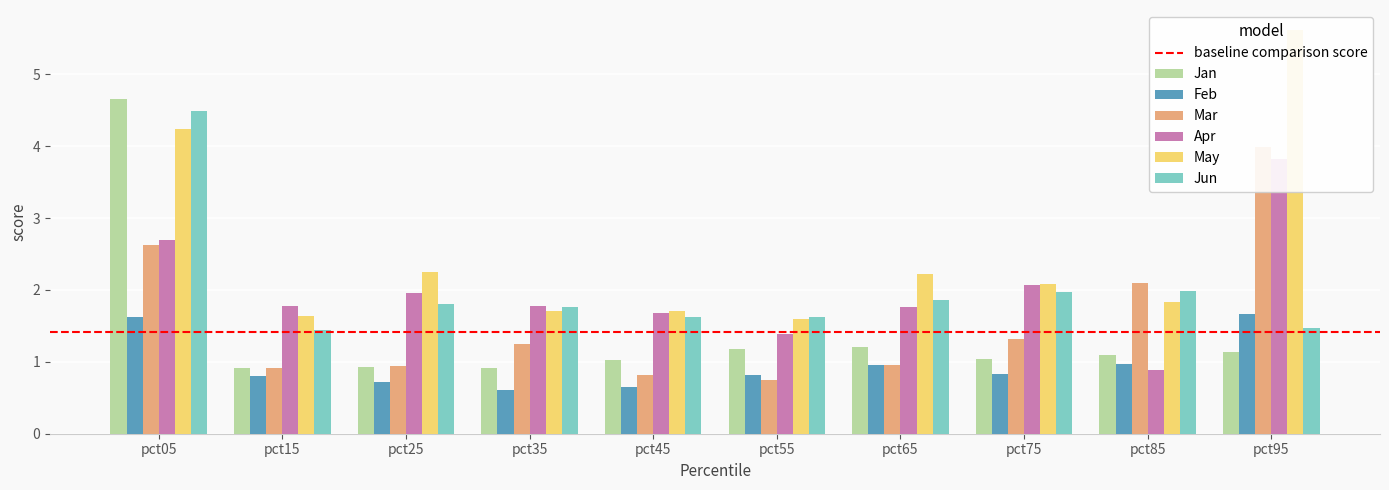

How many bars are there in total?

60